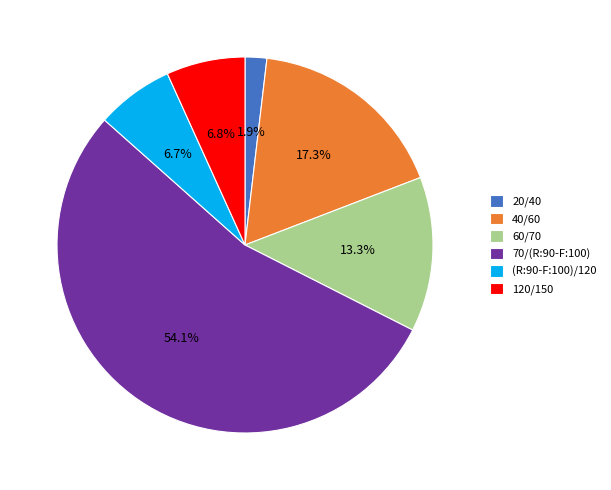

Is 120/150 the majority of the pie?

No